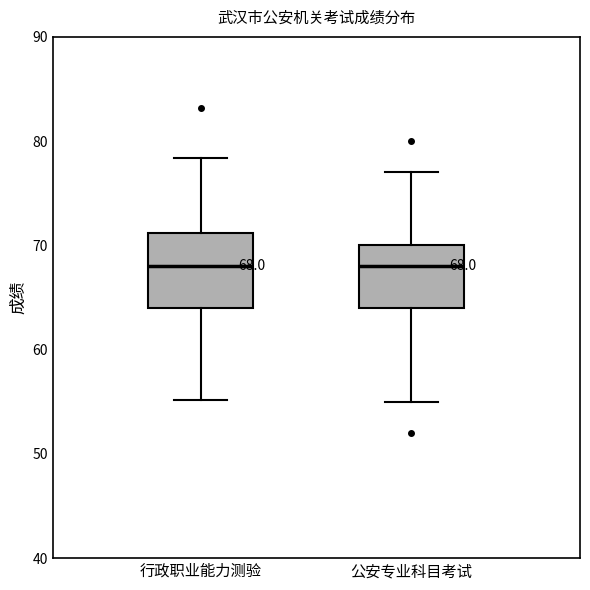

Comparing the boxes themselves (not the whiskers), which one is the tallest?

行政职业能力测验